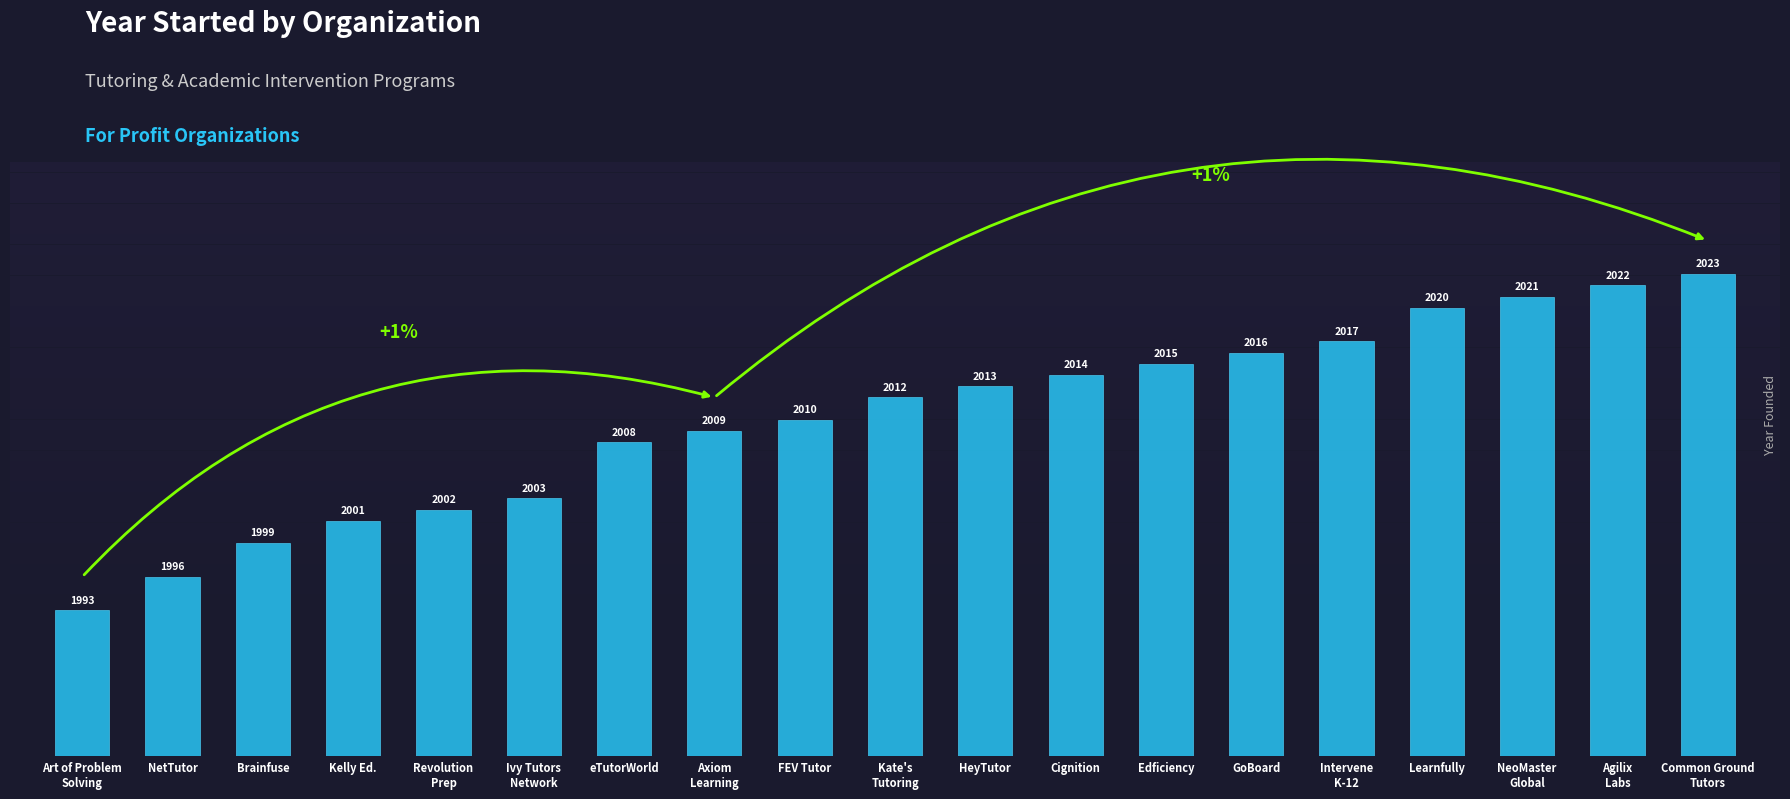

Which category has the highest value across all series?

Common Ground
Tutors